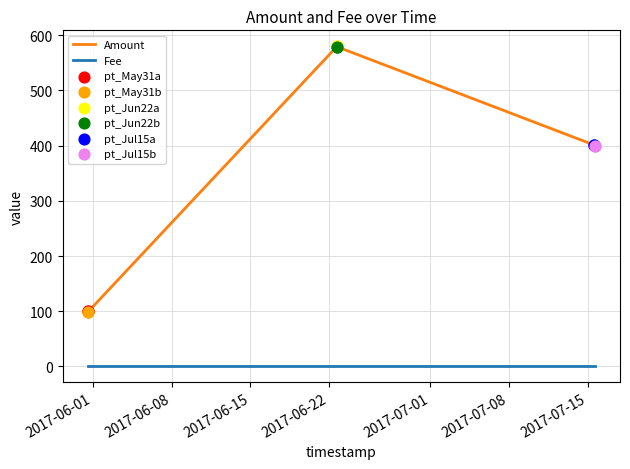

True or false: Fee and Amount intersect in this chart.

False